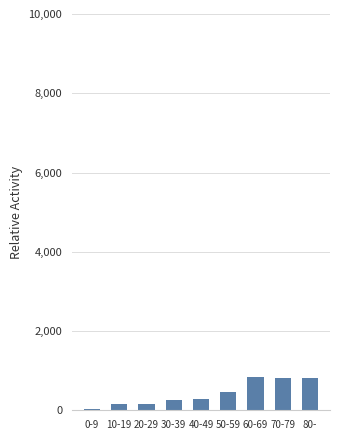

How many series are shown in this chart?

1